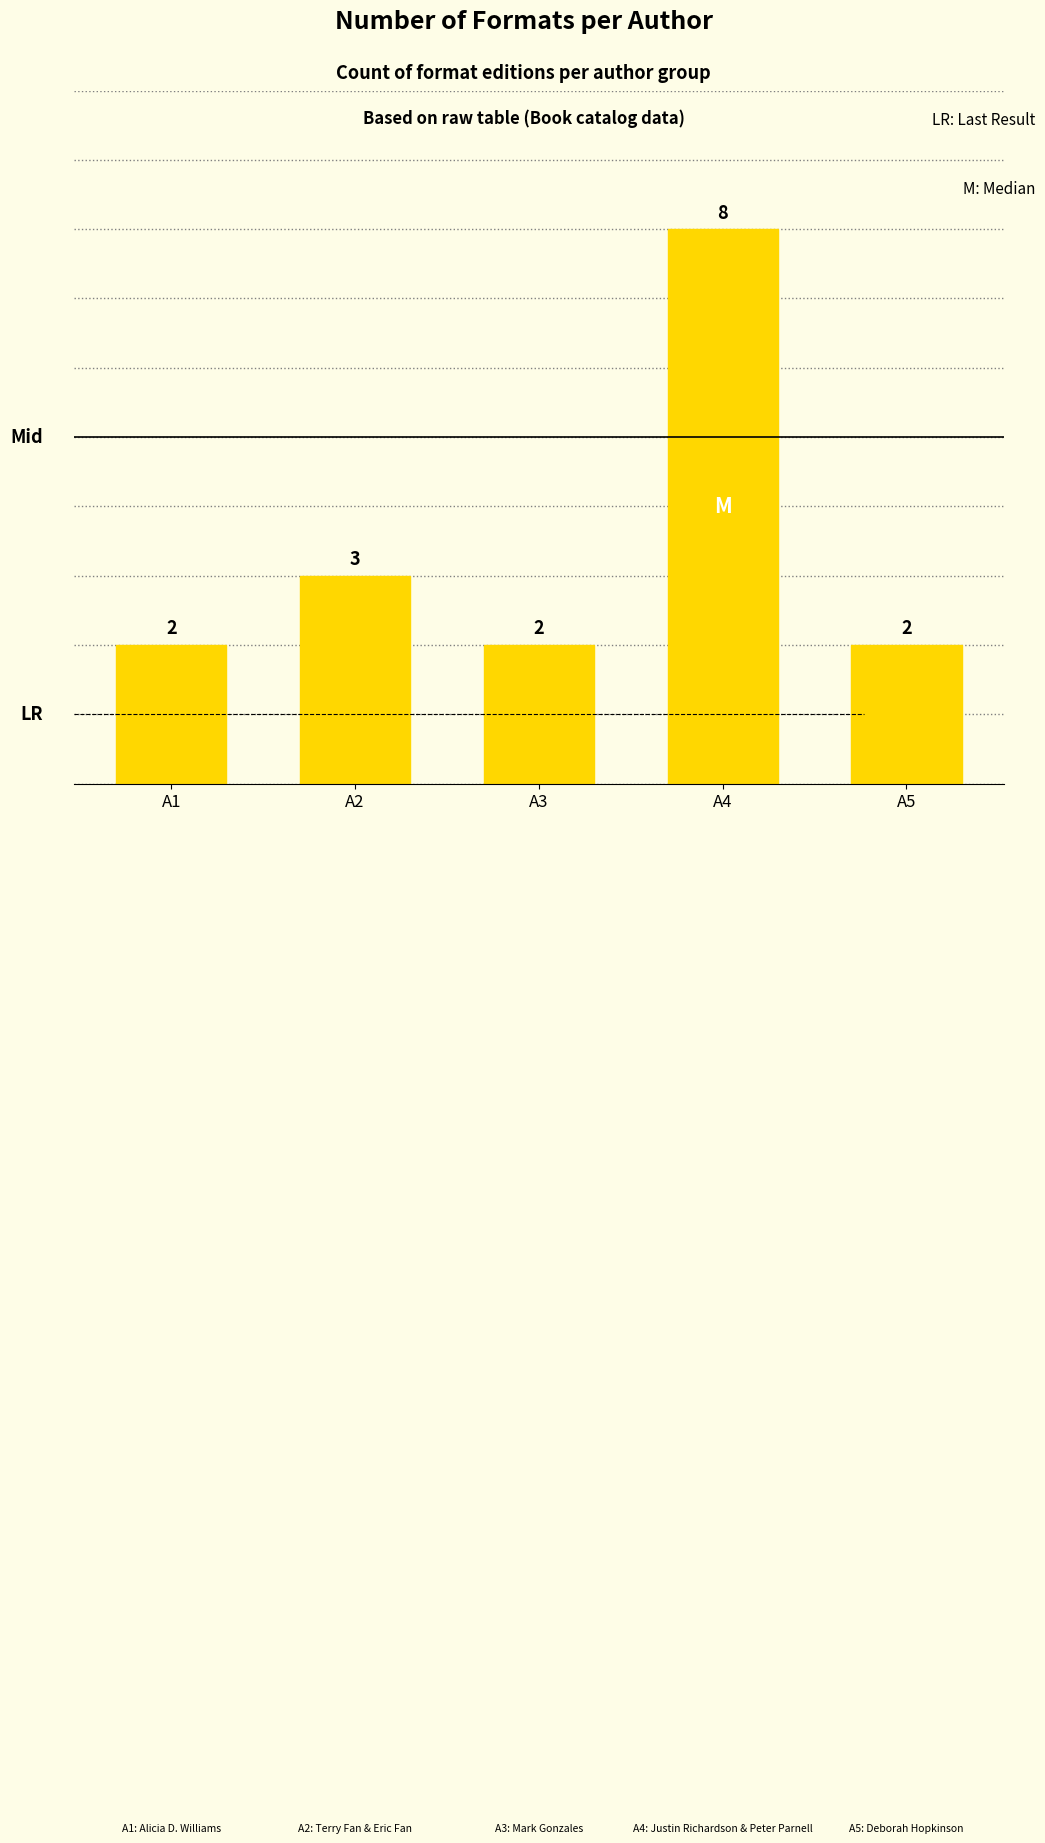

At which category does the chart reach its peak across all series?

A4